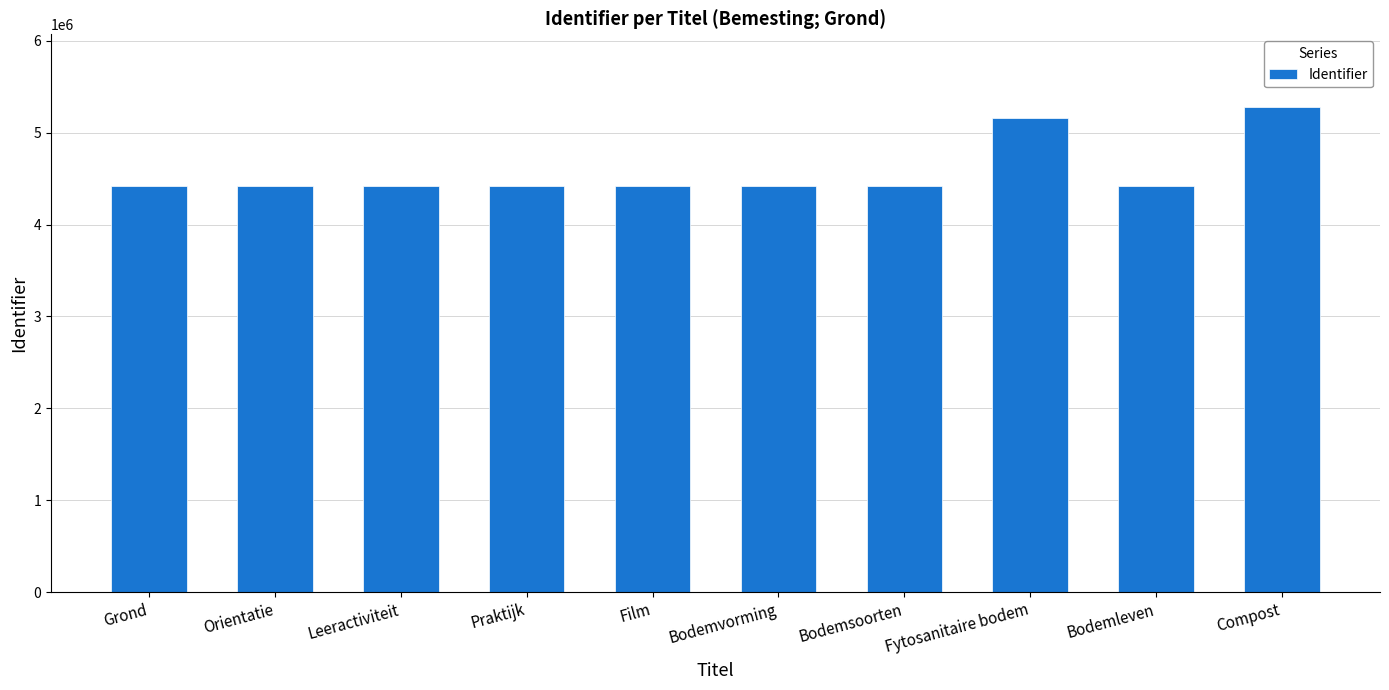

What is the label of the 9th bar from the left?

Bodemleven